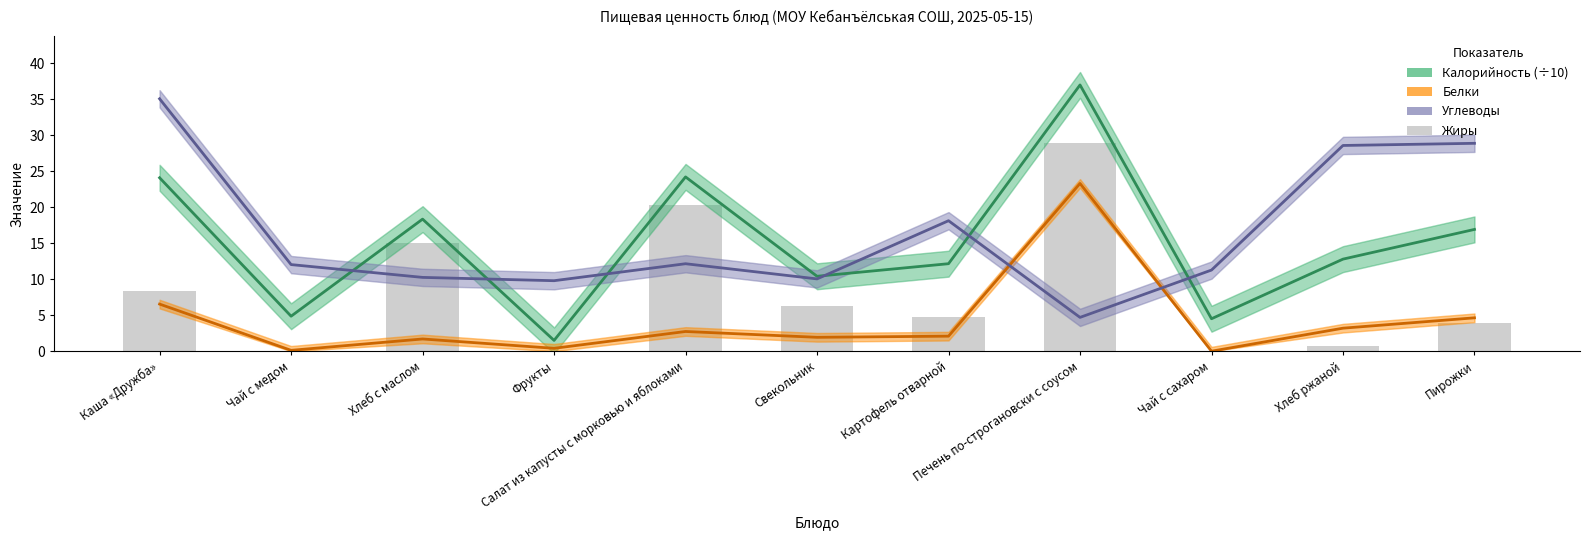

What are all the series names shown in the legend?

Калорийность (÷10), Белки, Углеводы, Жиры